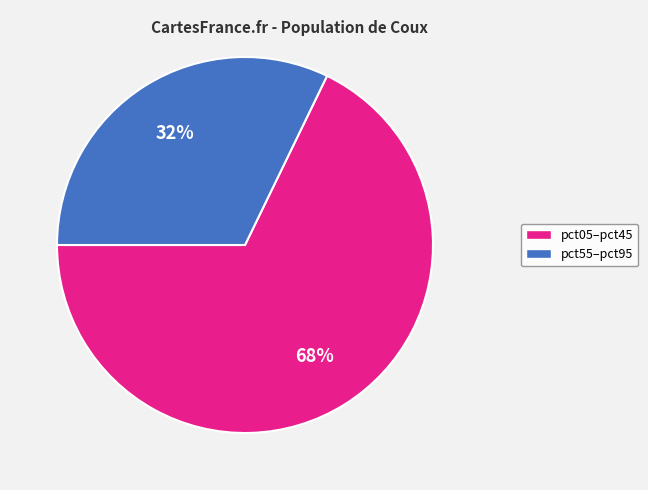

Is there any slice that represents more than half of the pie?

Yes